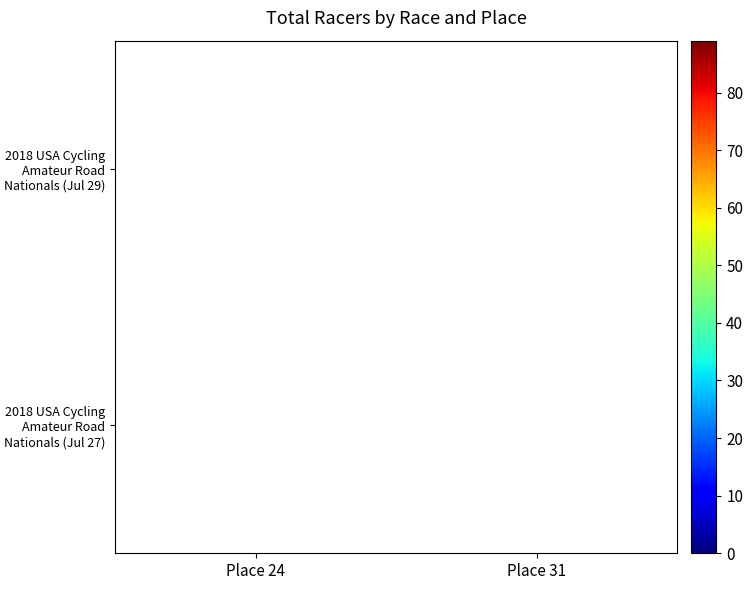

The value of 2018 USA Cycling Amateur Road Nationals (Jul 29) at Place 24 is 82. True or false?

True